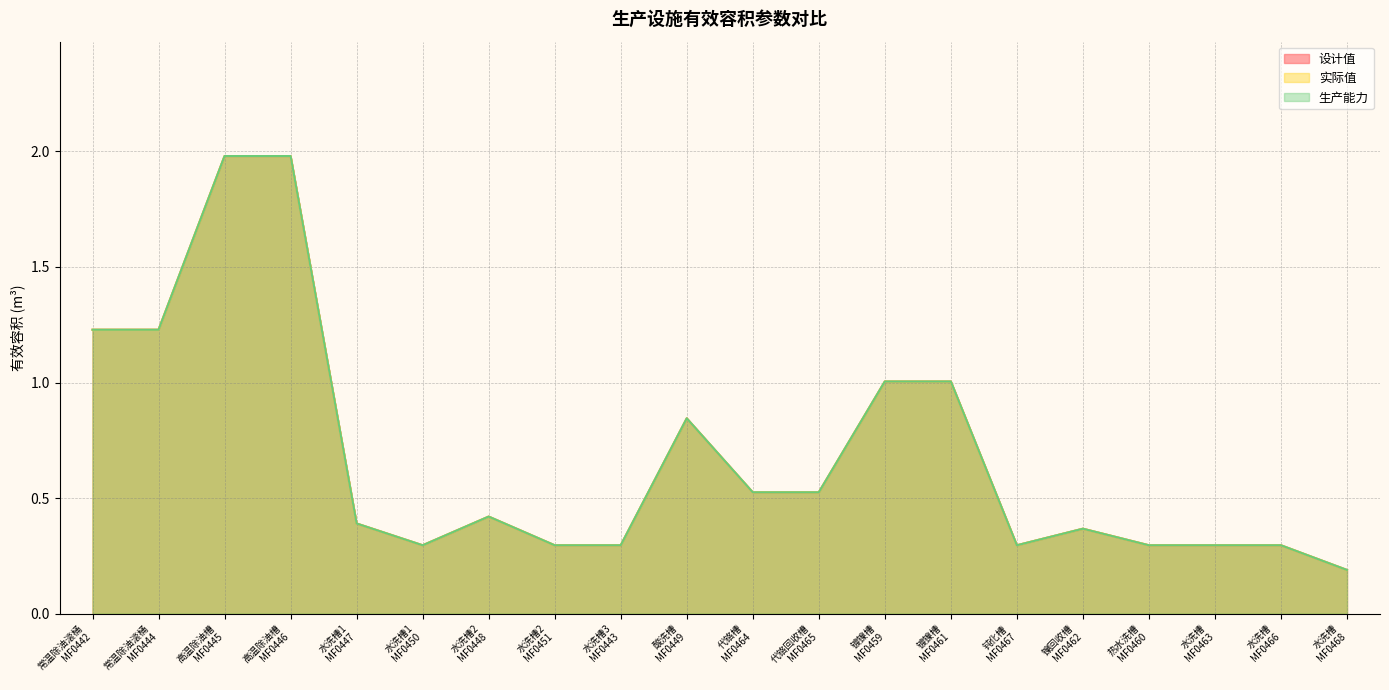

True or false: 实际值 and 设计值 intersect in this chart.

False